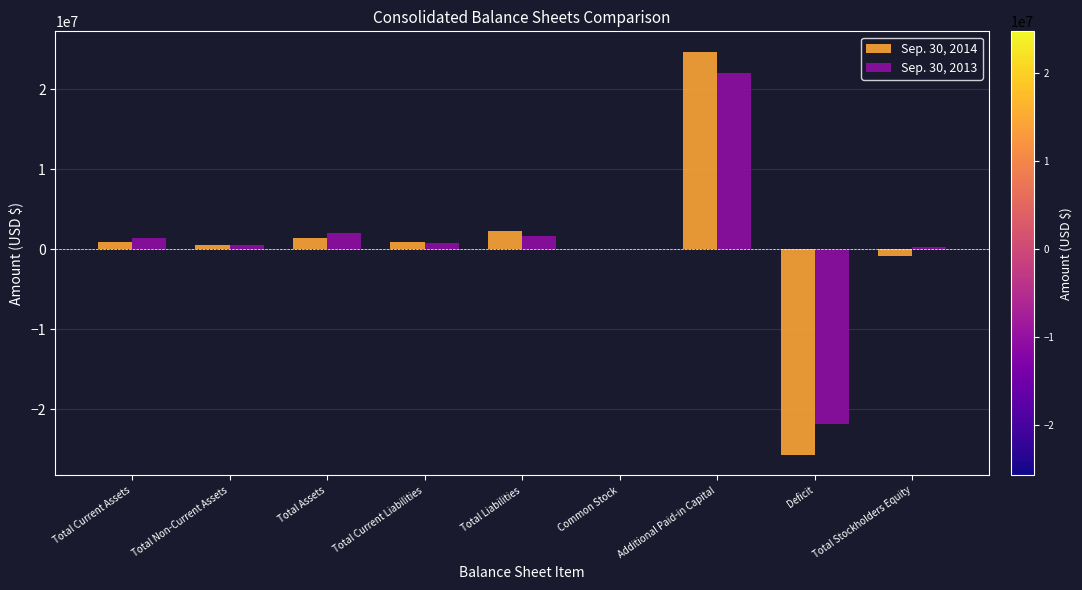

At which category is the sum across all series the highest?

Additional Paid-in Capital